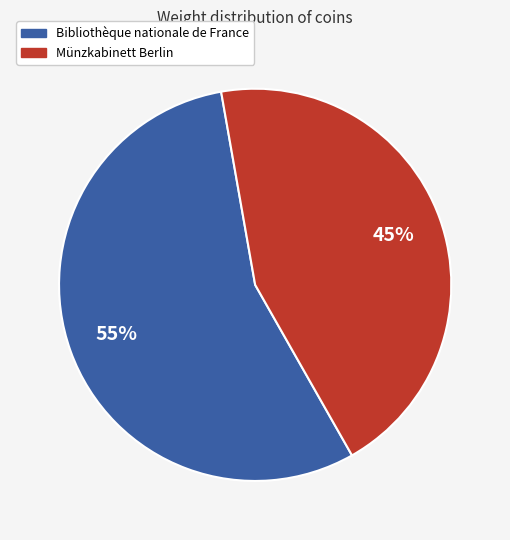

To the nearest percent, what is the average slice percentage?

50%